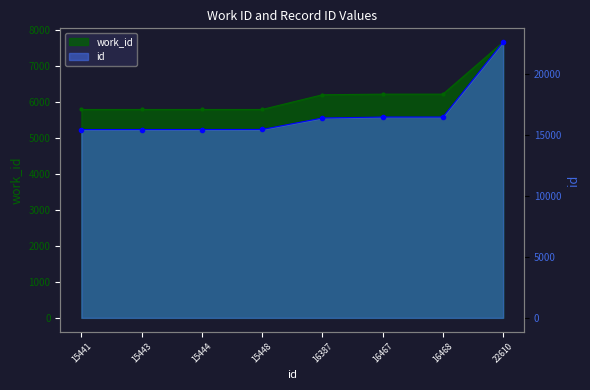

At how many categories does at least one series exceed 6938?

8